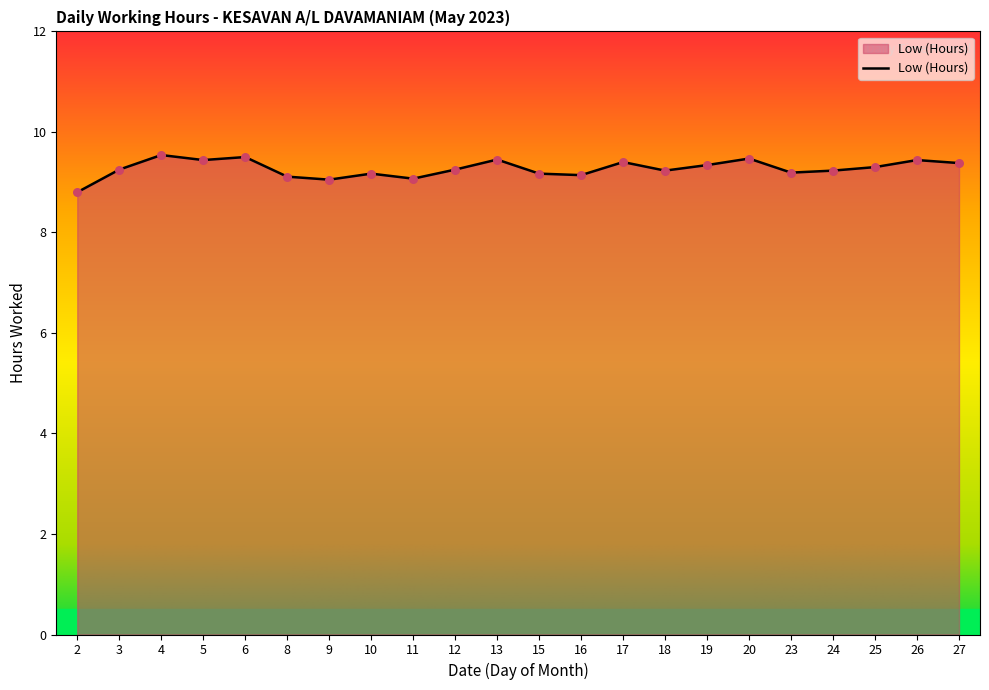

What is the ratio of the value at 2 to the value at 5?

0.9